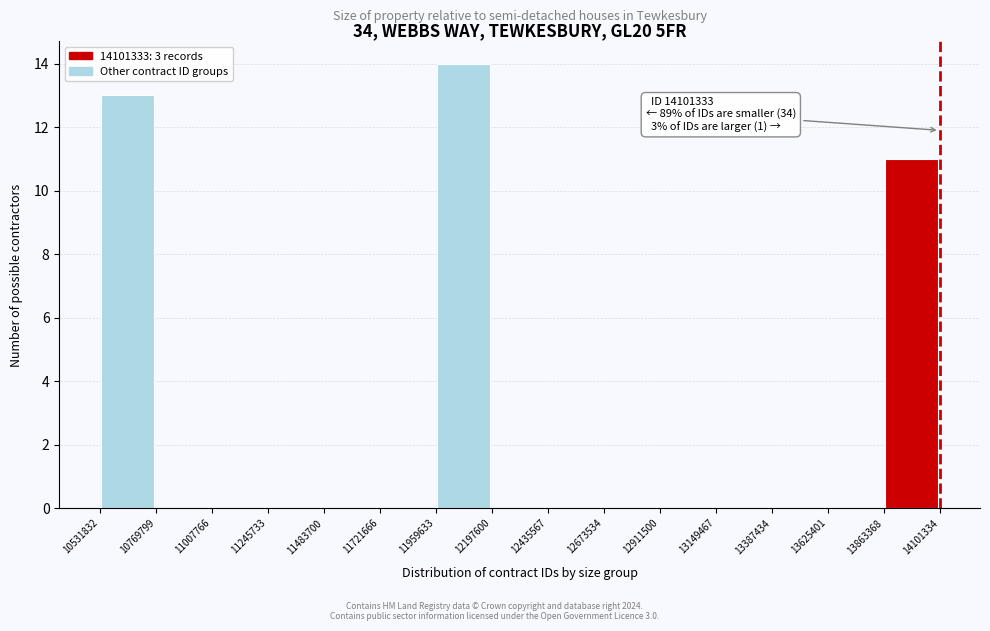

Over which range of the x-axis is the bar tallest?

11959633 to 12197600